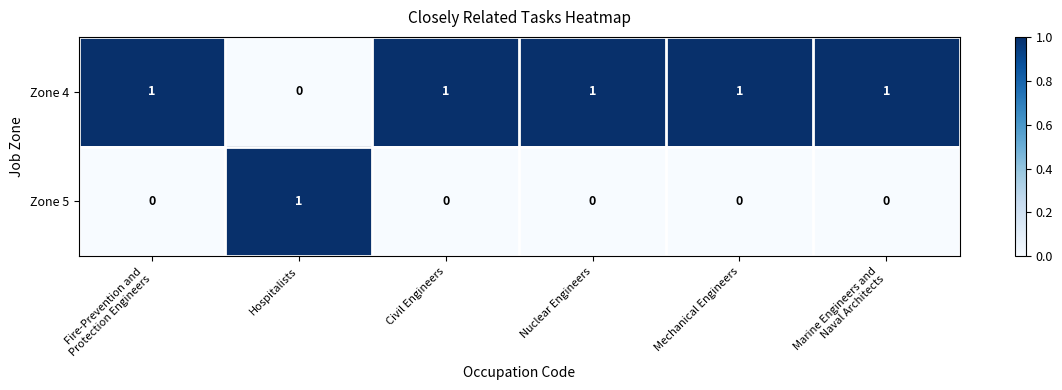

Which series has the largest total across all categories?

Zone 4